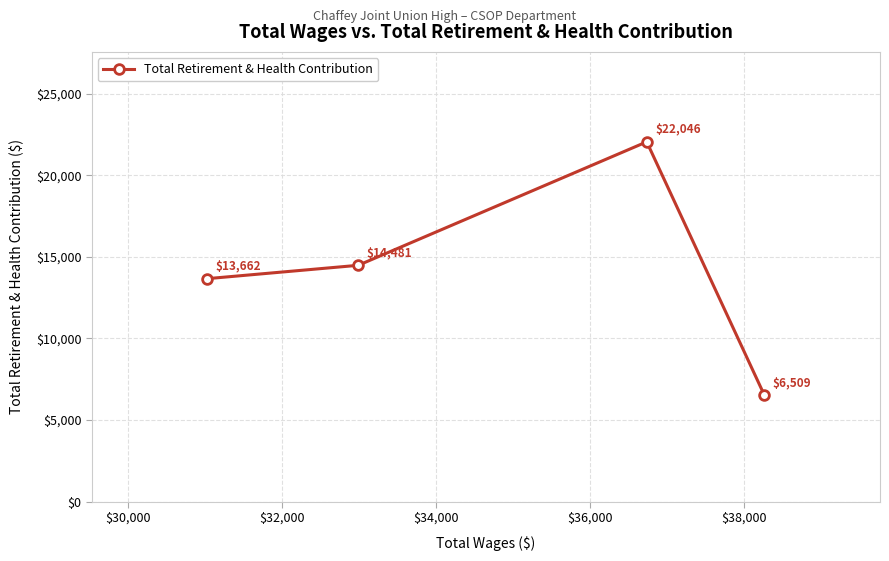

What is the value of the 3rd point from the left?

22046